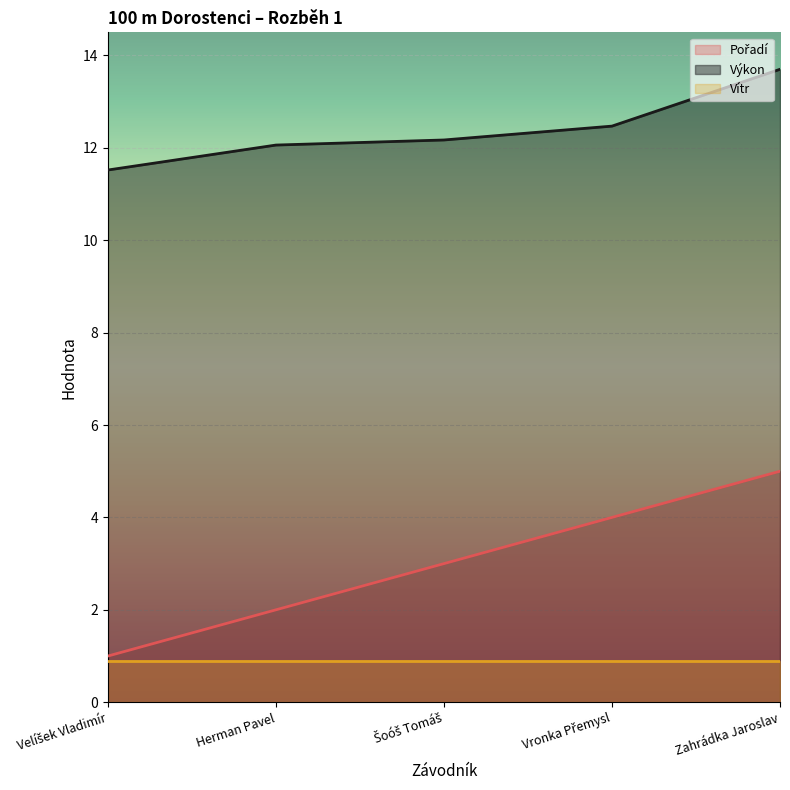

What position from the left is Zahrádka Jaroslav?

5